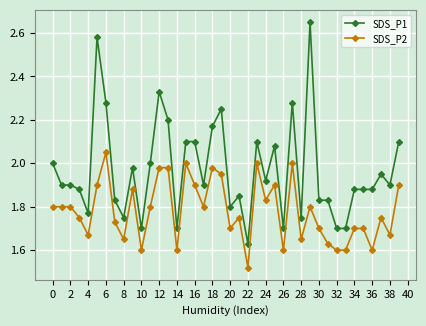

True or false: SDS_P1 and SDS_P2 cross at least once.

False